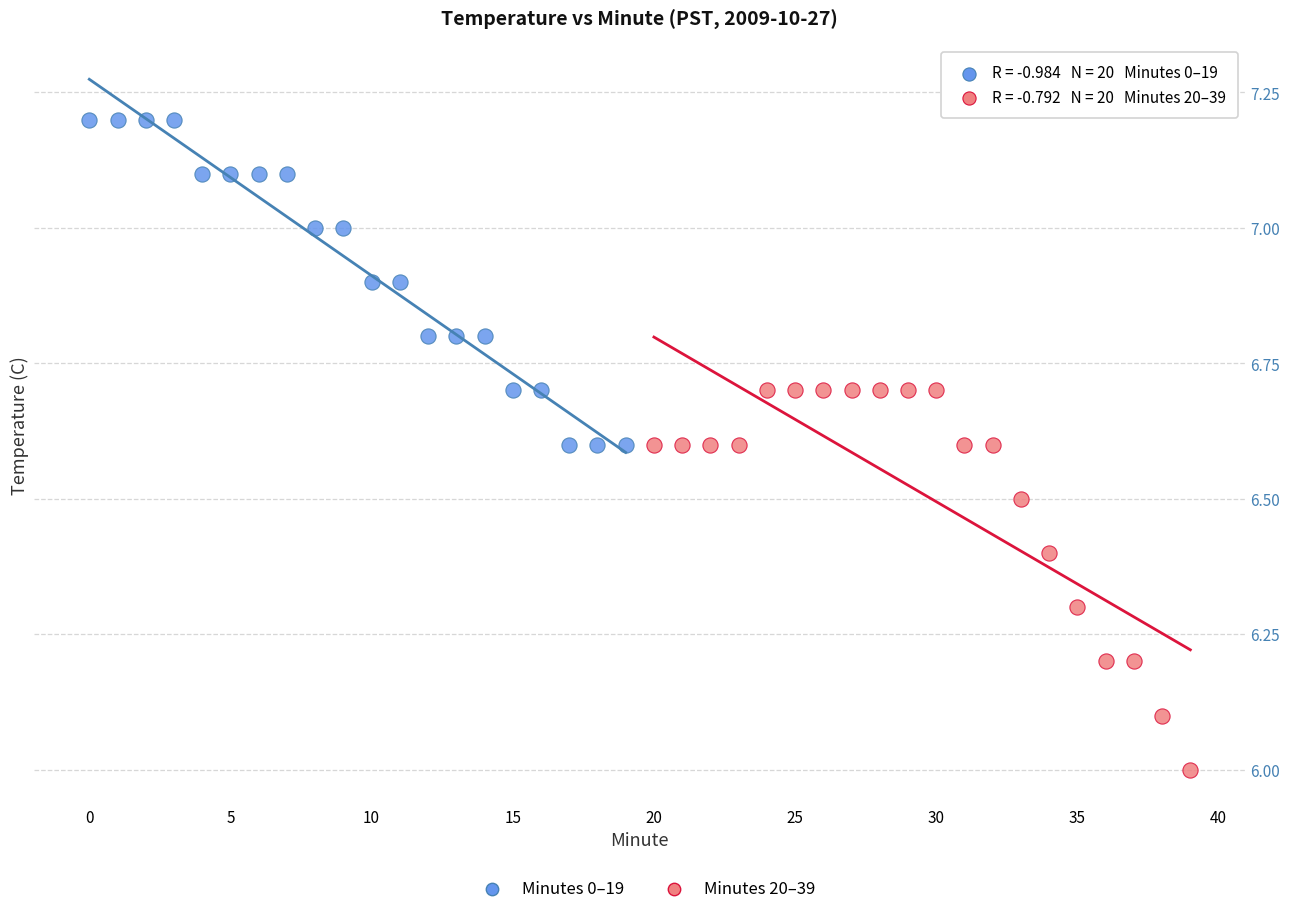

Which series reaches the minimum Y coordinate?

Minutes 20–39